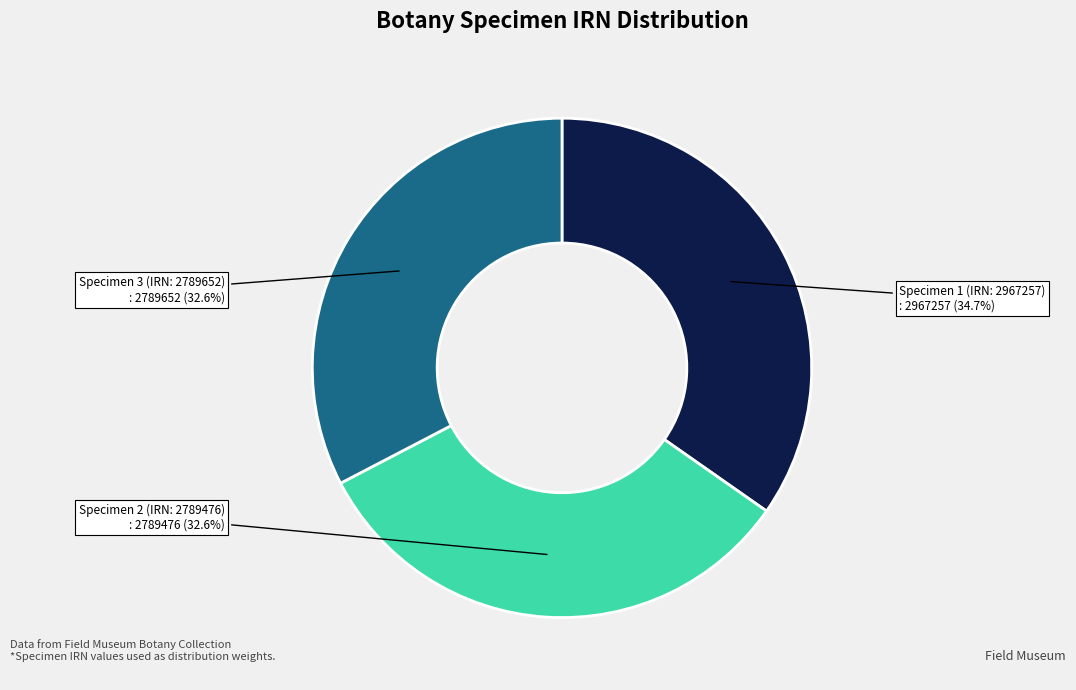

Is there any slice that represents more than half of the pie?

No